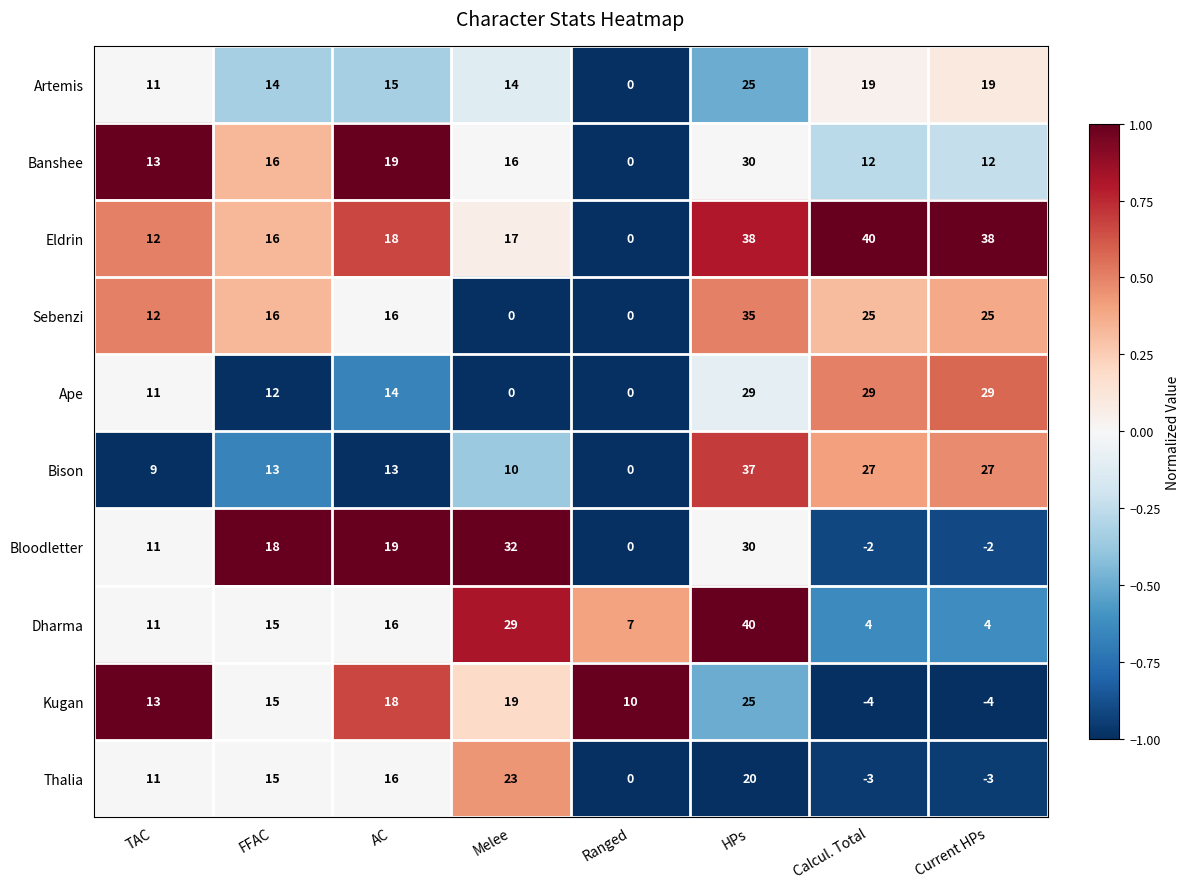

What is the approximate value of Bison at Current HPs?

27